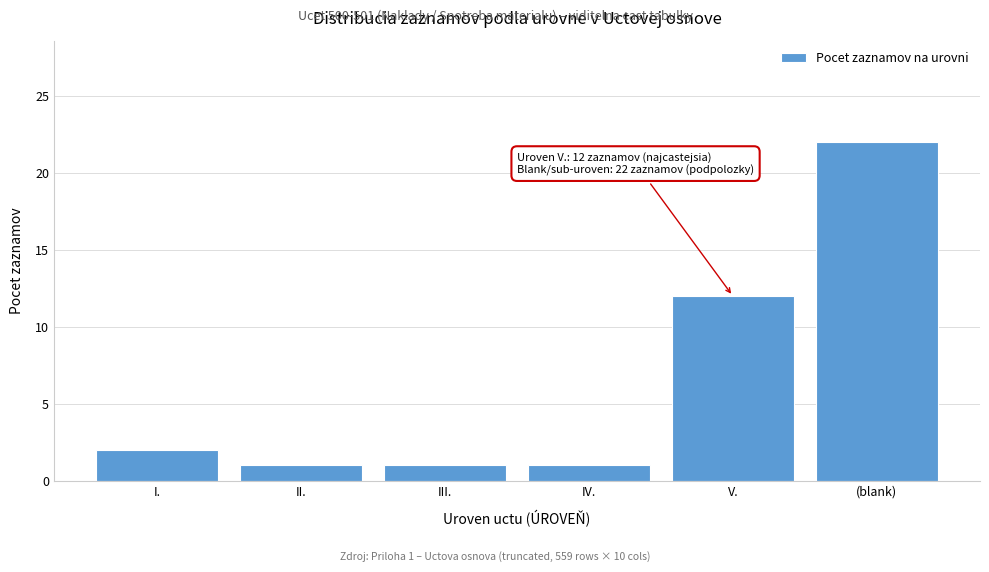

Reading left to right, extract all data points from this chart.

I.=2	II.=1	III.=1	IV.=1	V.=12	(blank)=22